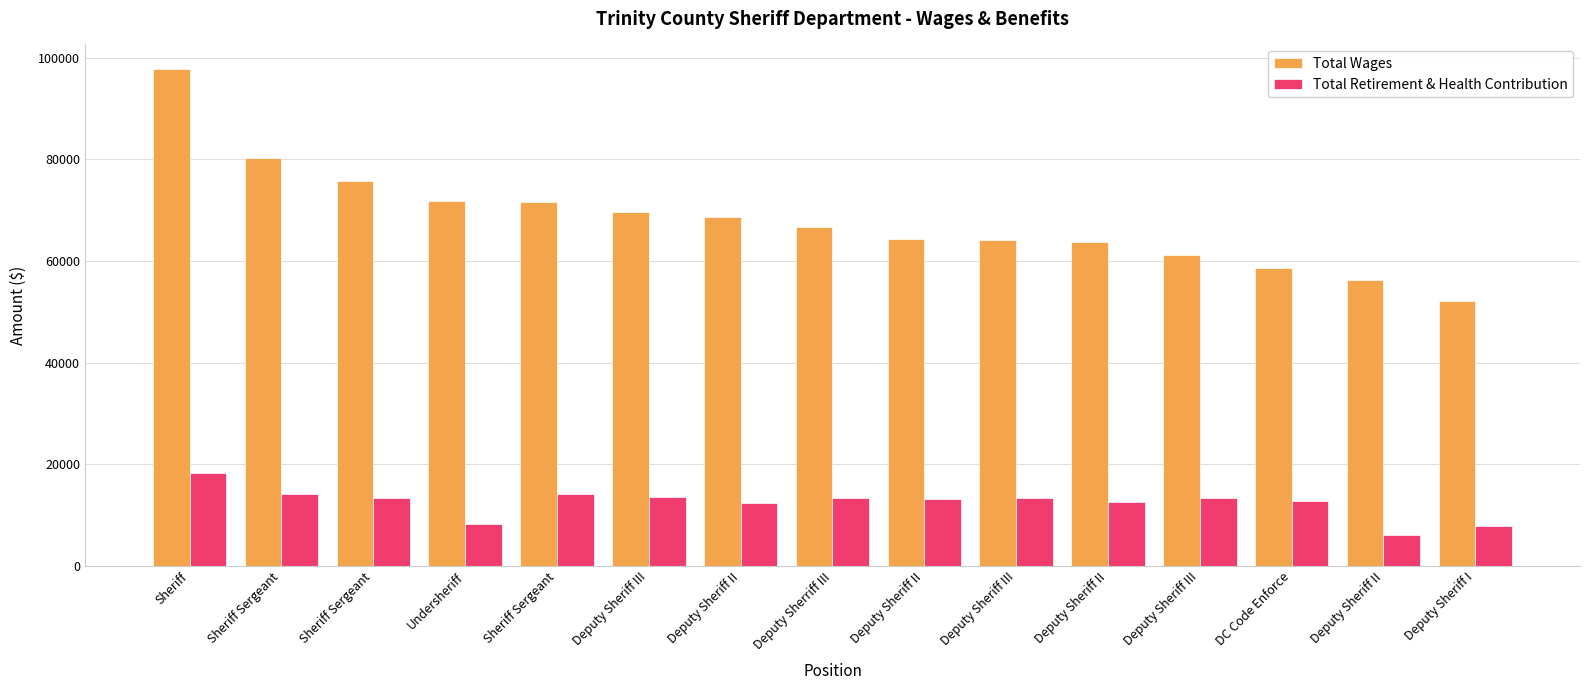

What is the label of the 11th bar from the right?

Sheriff Sergeant